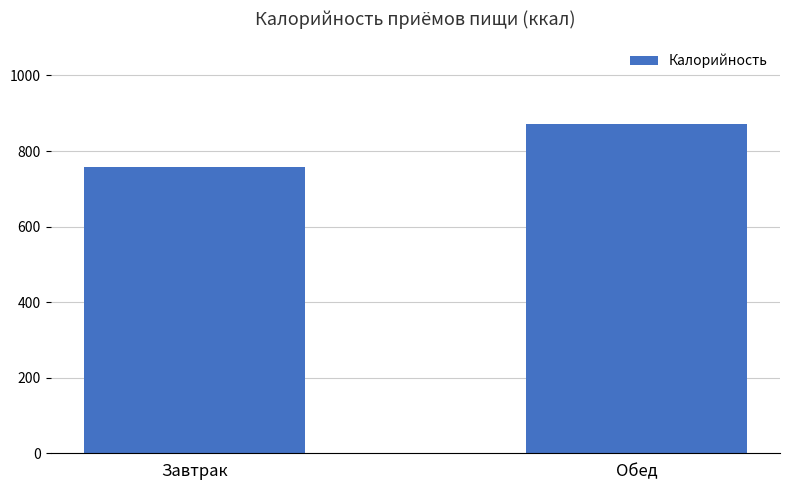

Between Завтрак and Обед, which is larger?

Обед